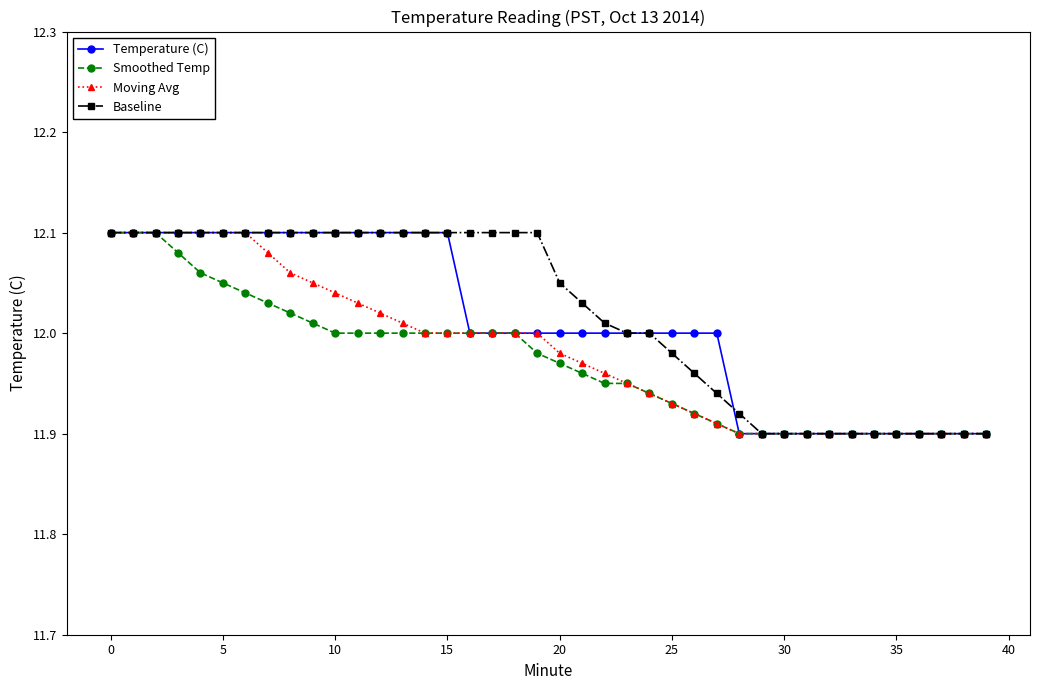

Where does the Baseline series first go above 12?

0